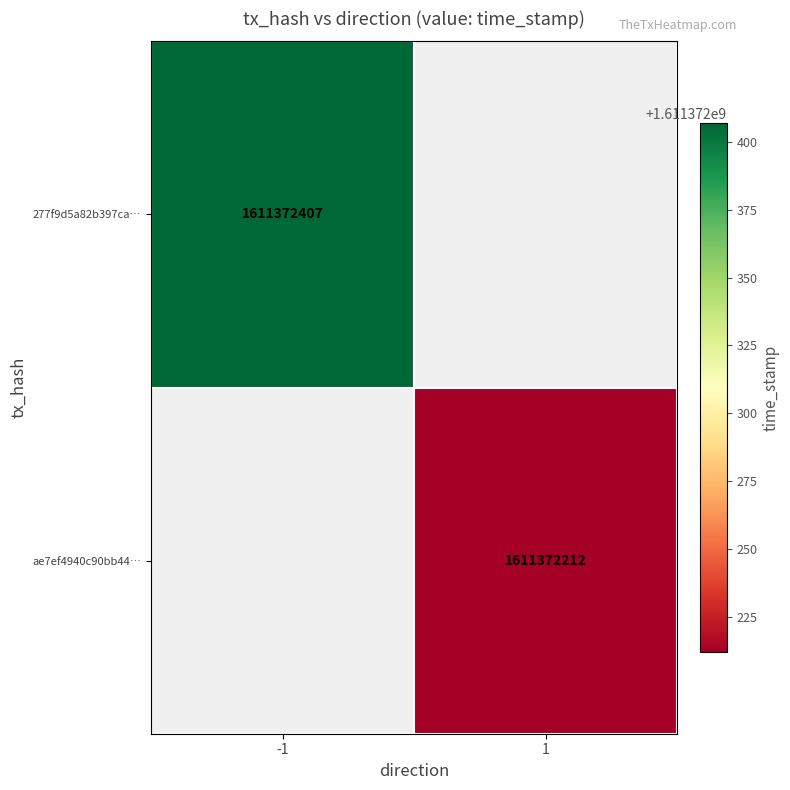

Reading left to right, list all the values displayed in this chart.

277f9d5a82b397ca460a7ac7c707bb94fa4c3f4: direction=-1	time_stamp=1611372407
ae7ef4940c90bb442c51c4db84c4c8d5d82fae0: direction=1	time_stamp=1611372212